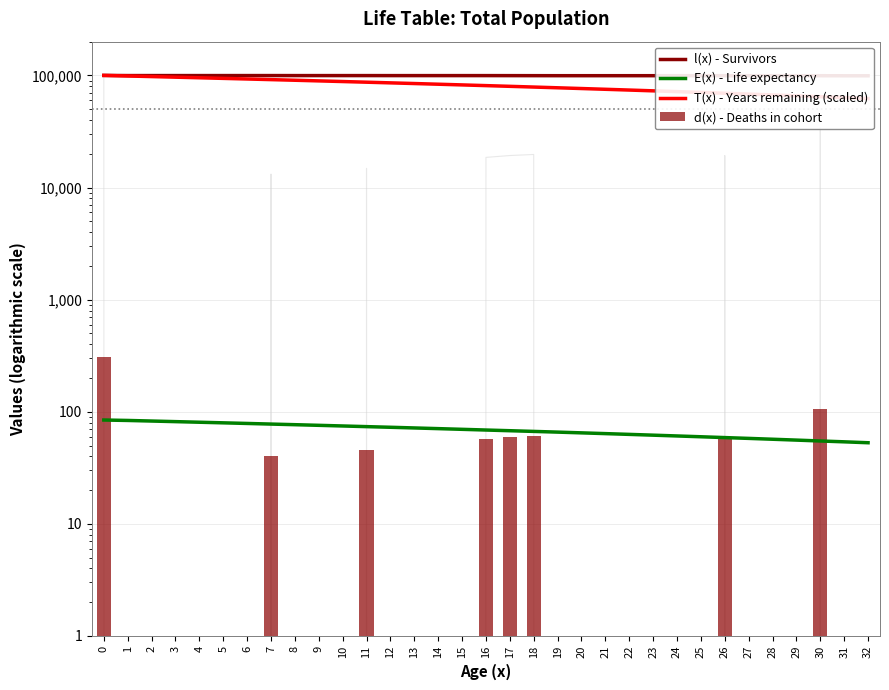

At 4, list the series in order from smallest to largest.

d(x) - Deaths in cohort, E(x) - Life expectancy, T(x) - Years remaining (scaled), l(x) - Survivors